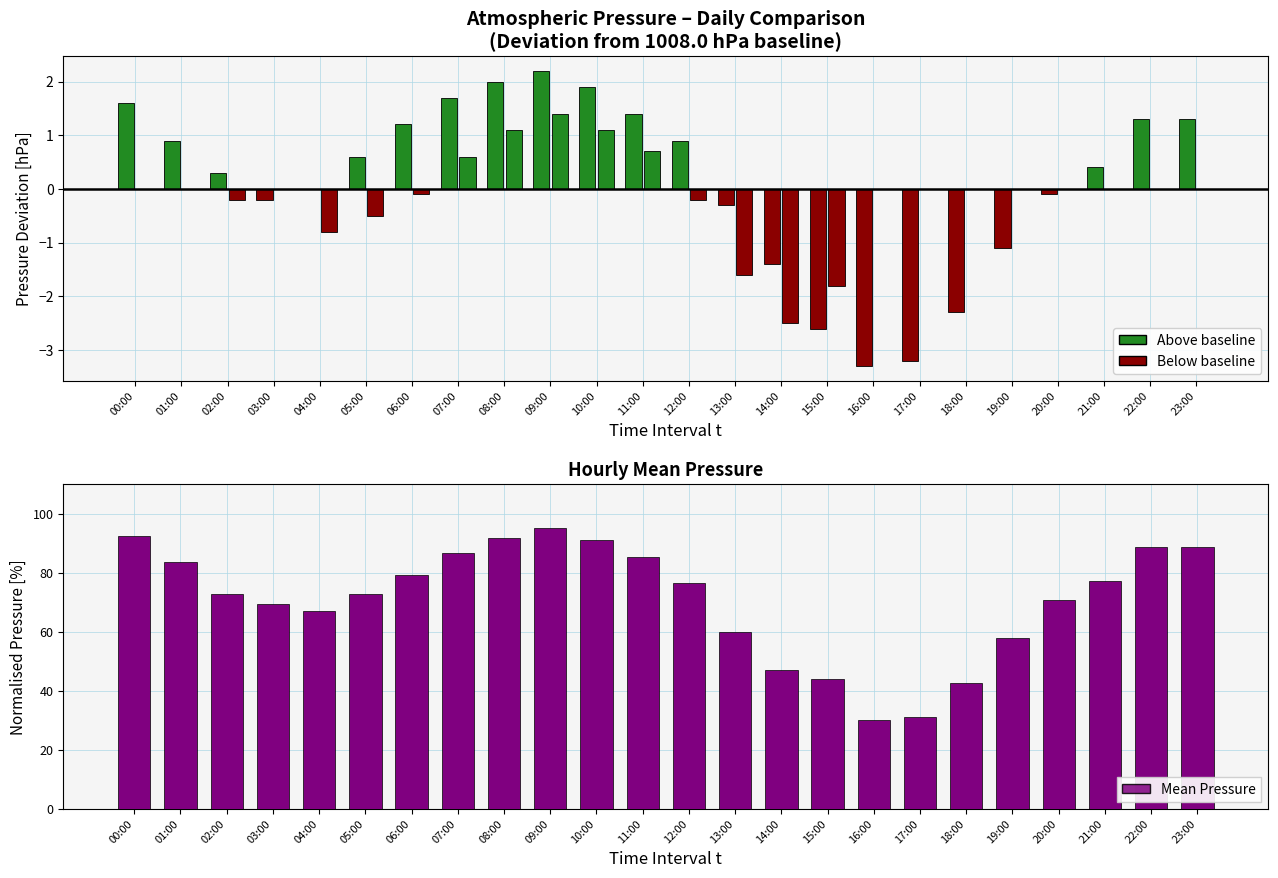

What is the maximum value shown in the chart?

95.0